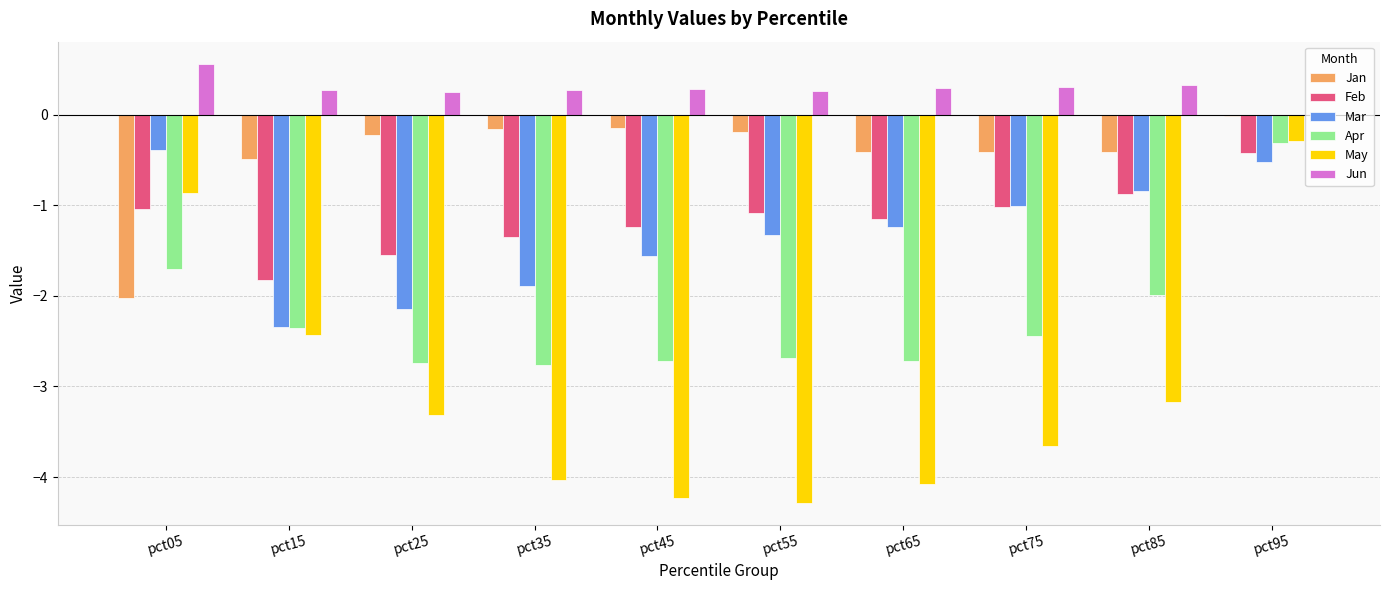

What is the sum of the Jun values at pct55 and pct85?

0.6